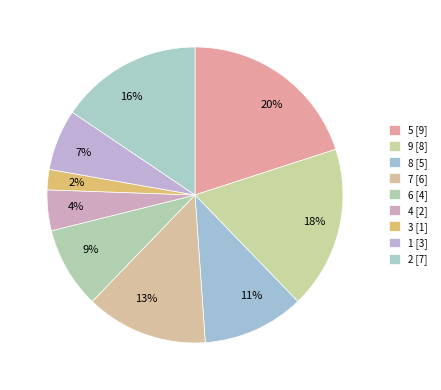

Do 11% and 20% together represent more than half of the pie?

No